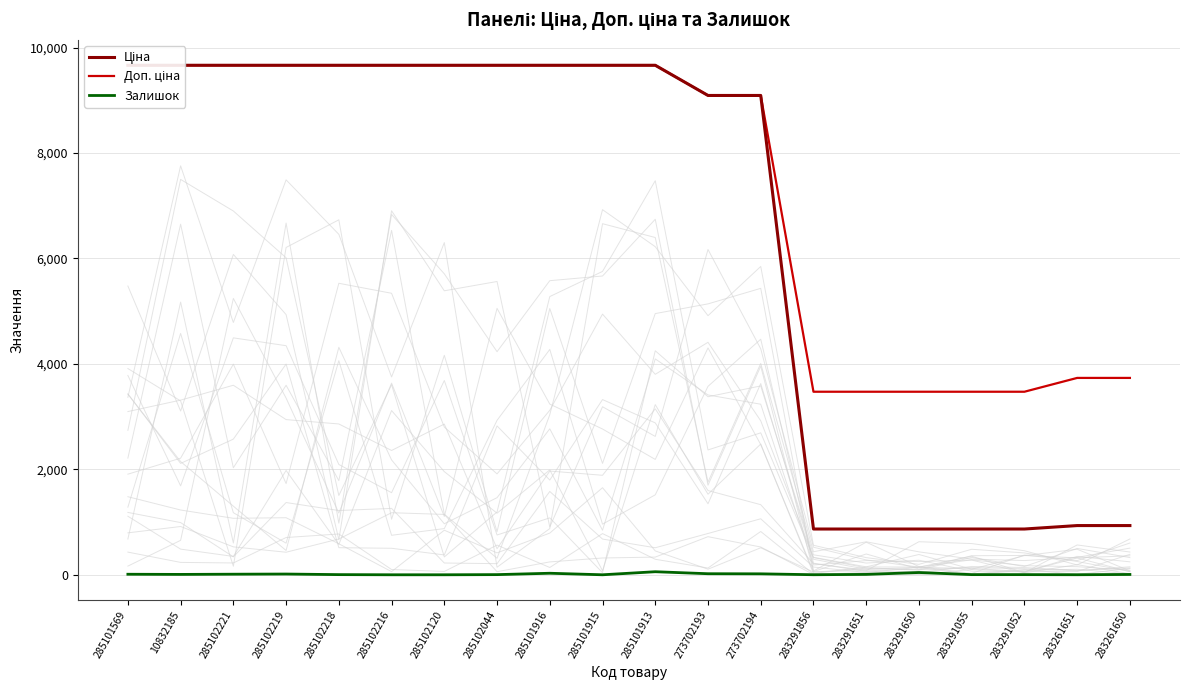

Between 285102216 and 273702194, which series saw the biggest shift?

Ціна